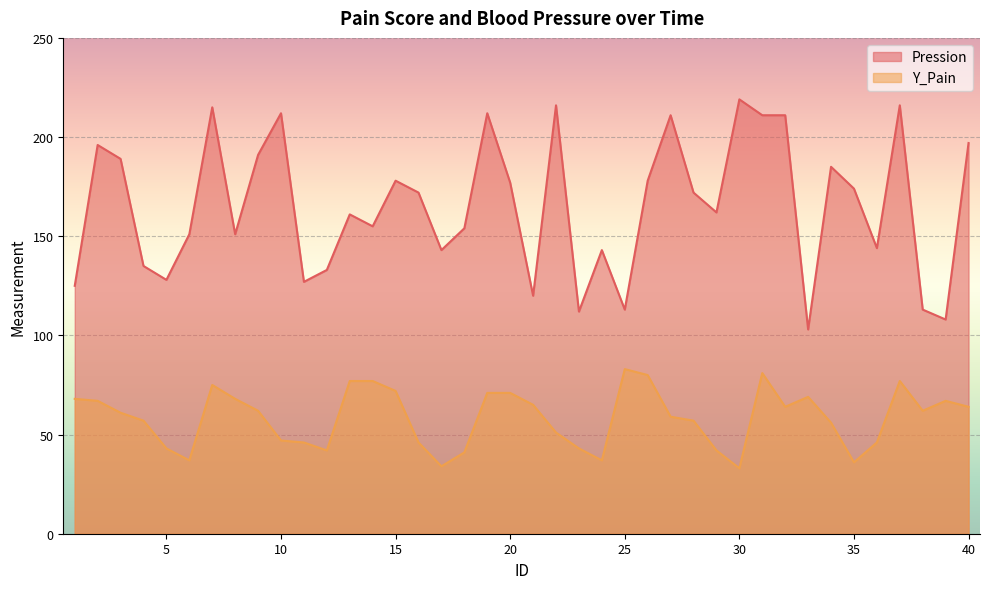

The value of Y_Pain at 18 is 56. True or false?

False